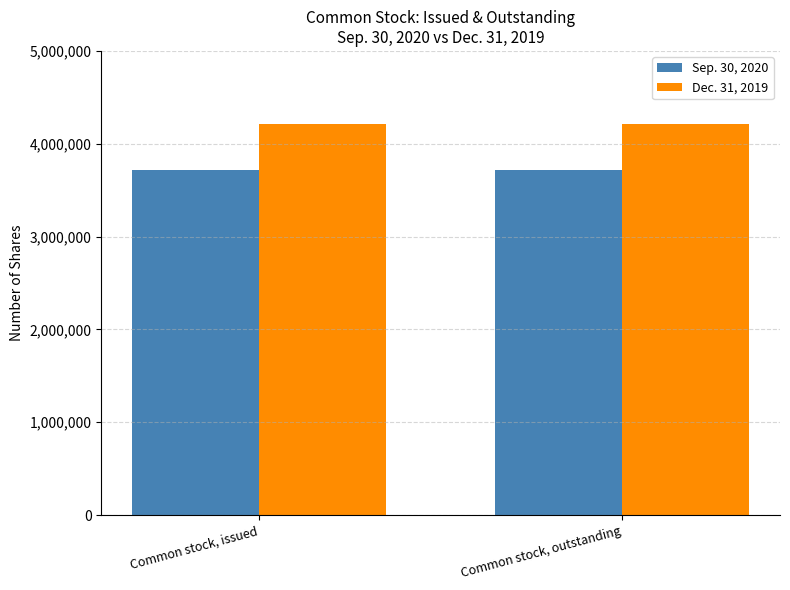

How many categories are shown in the chart?

2